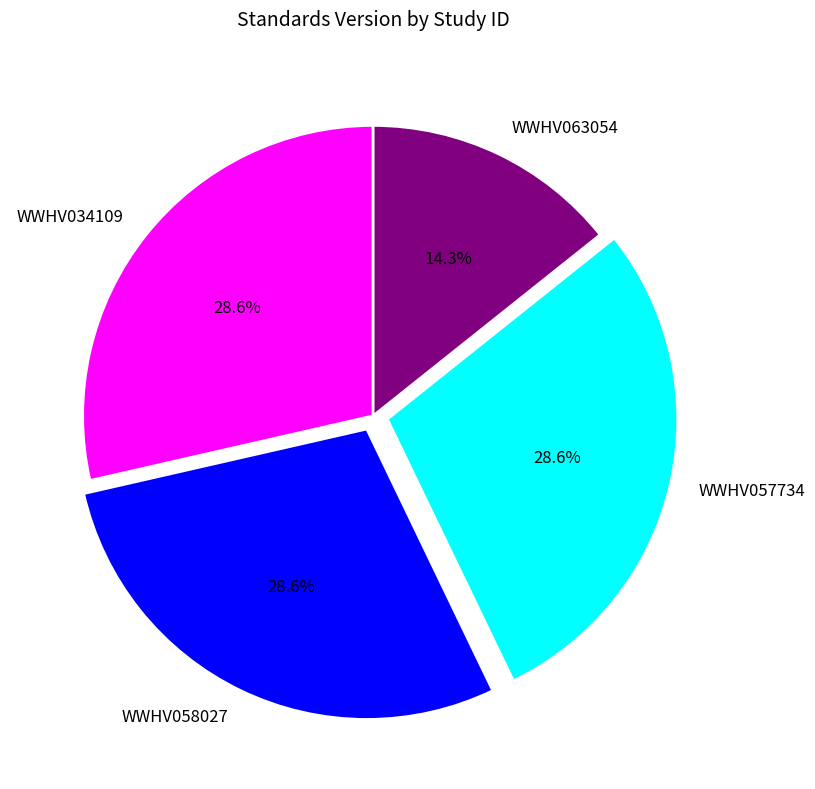

What is the smallest slice in the pie chart?

WWHV063054